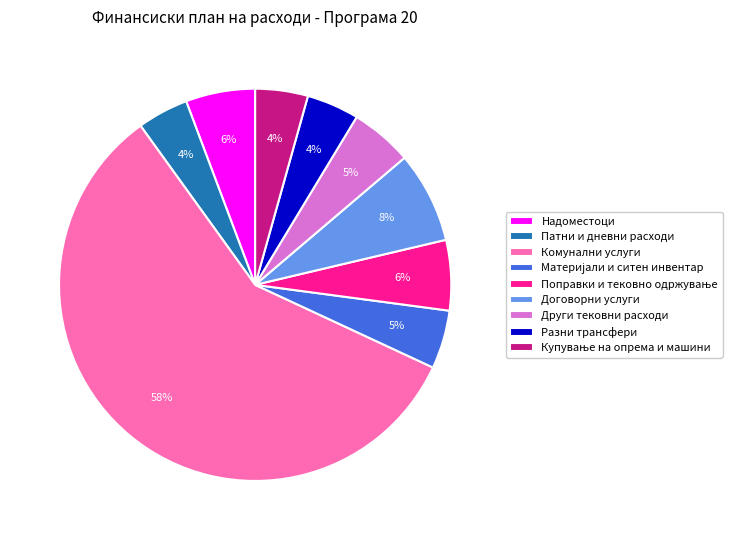

Which category has the biggest portion of the pie?

Комунални услуги